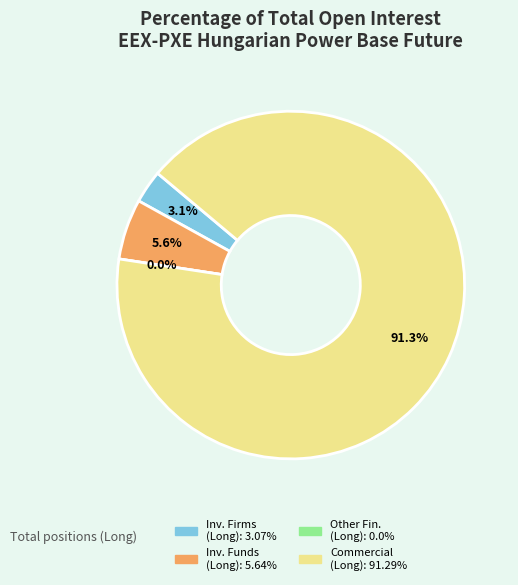

Combined, do Investment Firms or credit institutions (Long) and Commercial Undertakings (Long) account for over 50%?

Yes